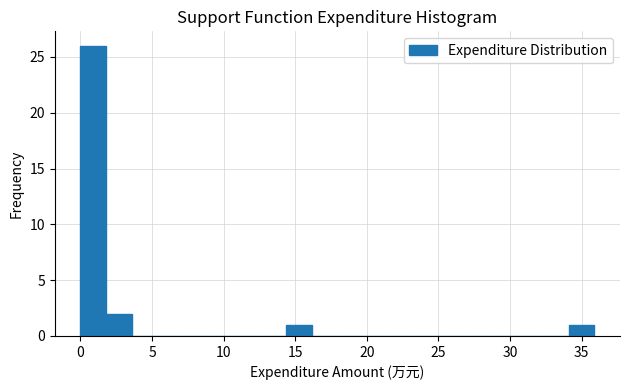

Around what value on the x-axis is the tallest bar? Give the approximate position of its centre, as read against the axis.

1.0